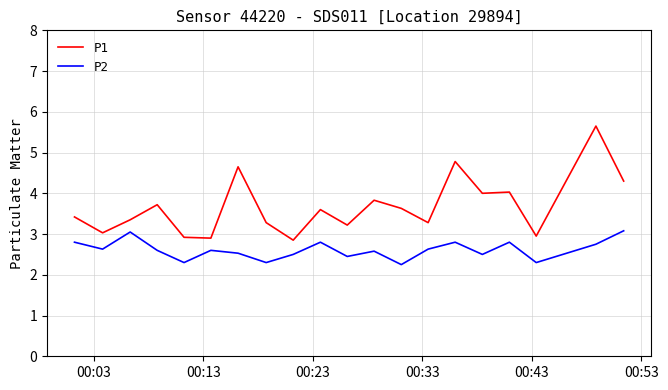

Rank the series by their average value, from highest to lowest.

P1, P2